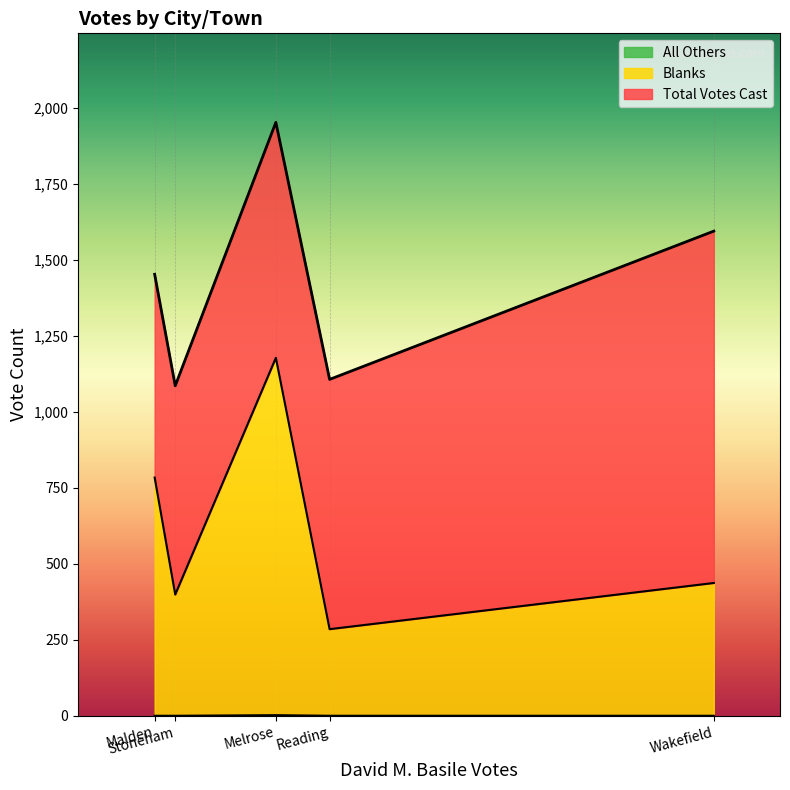

Count the All Others values in the range 0 to 1.

4